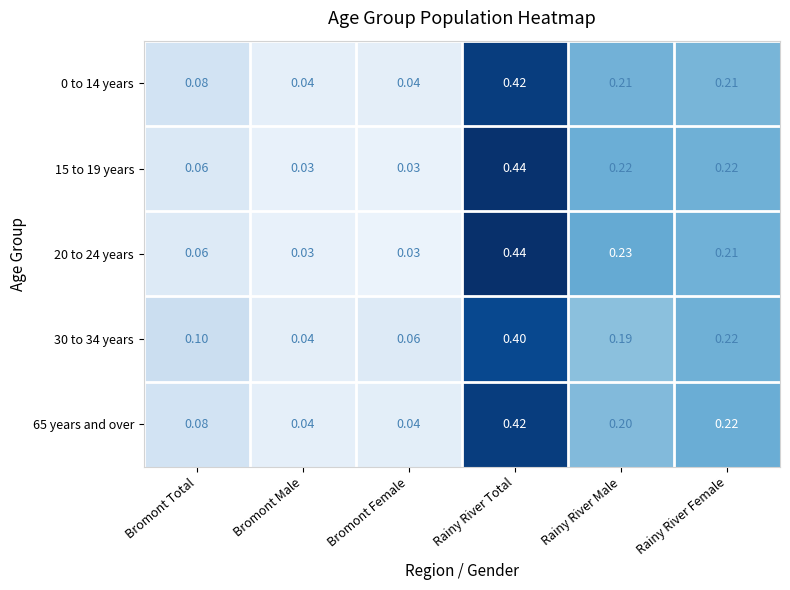

At which category is the sum across all series the highest?

Rainy River Total